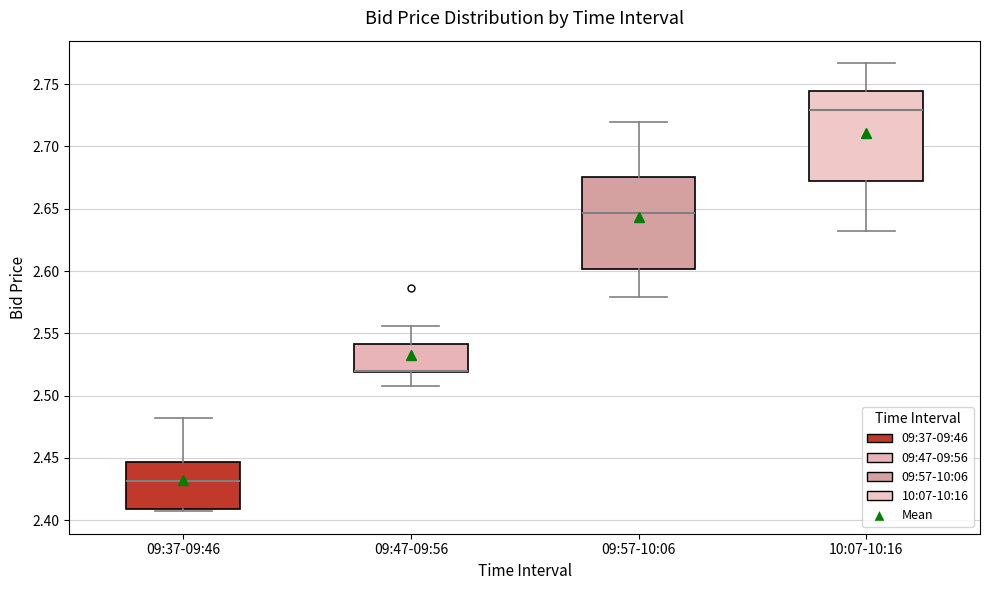

Reading left to right, read every box against the y-axis: the position of its median line, the range the box covers, and the ends of its whiskers. The values are not printed on the chart, so give them approximately, as read against the axis.

09:37-09:46: median 2.430, box 2.410 to 2.445, whiskers 2.405 to 2.480
09:47-09:56: median 2.520 (drawn on the box's lower edge), box 2.520 to 2.540, whiskers 2.510 to 2.555
09:57-10:06: median 2.645, box 2.600 to 2.675, whiskers 2.580 to 2.720
10:07-10:16: median 2.730, box 2.670 to 2.745, whiskers 2.630 to 2.765